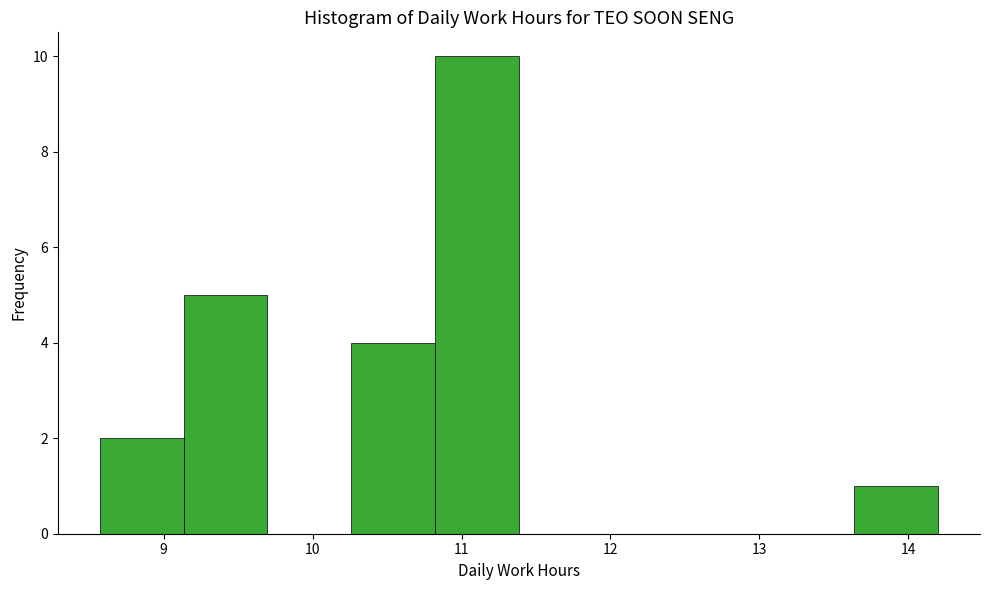

What is the height of the bar covering 9.1 to 9.7 on the x-axis? Neither the bar edges nor the heights are printed on the chart, so give them approximately, as read against the axes.

5